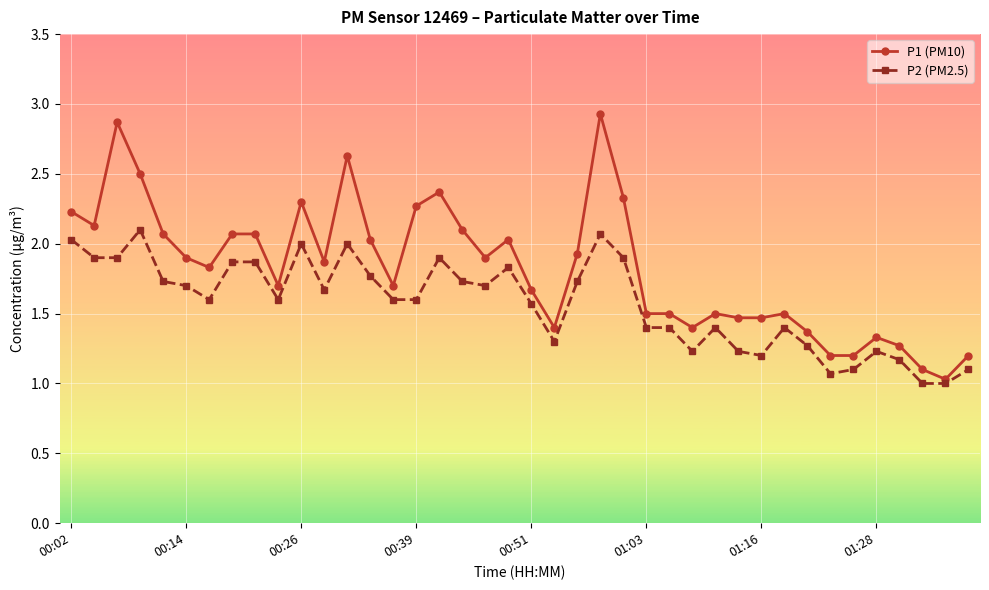

True or false: P1 (PM10) has more than 0 interior local peaks.

True